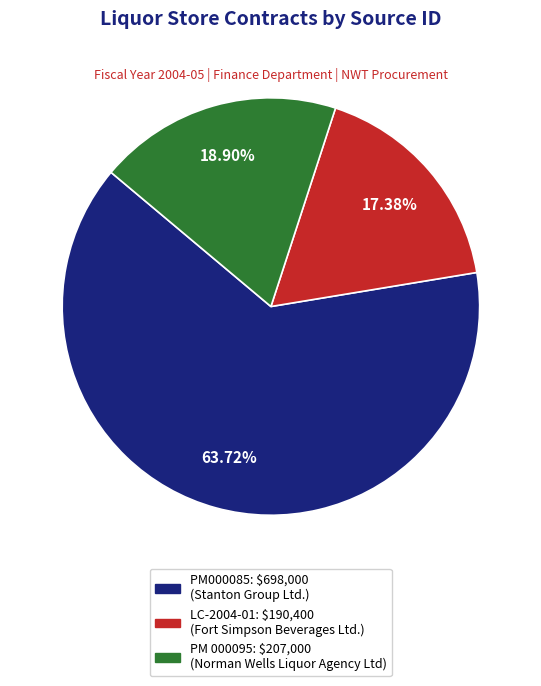

To the nearest percent, what portion does PM 000095 represent?

19%